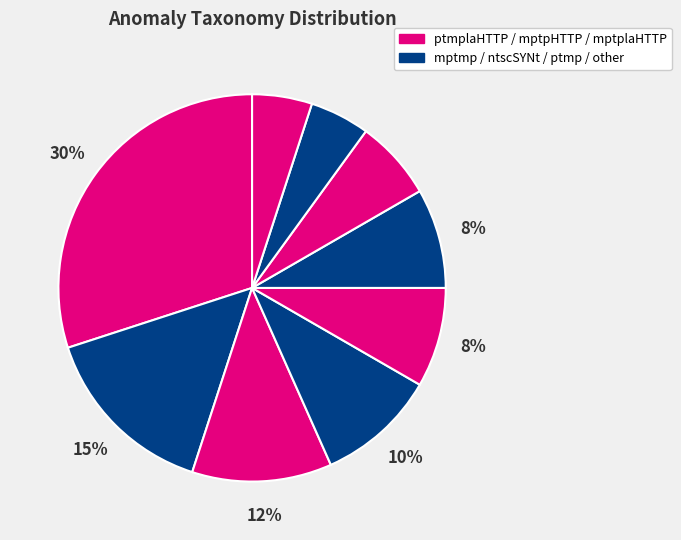

How many slices are in this pie chart?

9